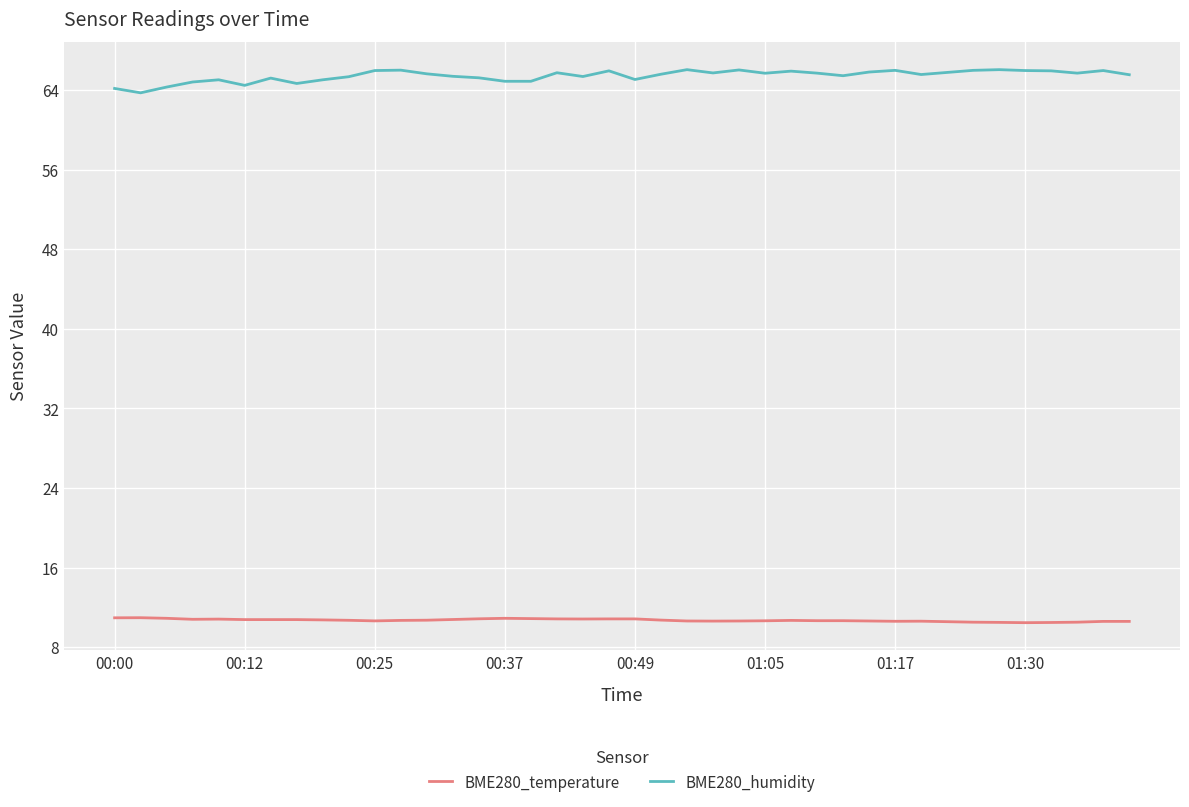

How many lines are shown in the chart?

2